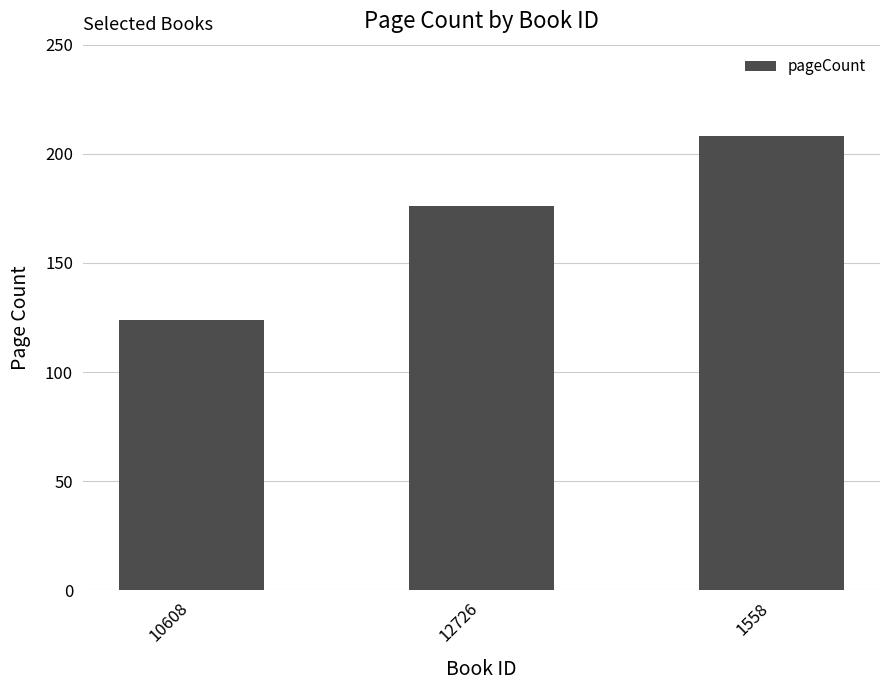

Rank the categories by value from lowest to highest.

10608, 12726, 1558